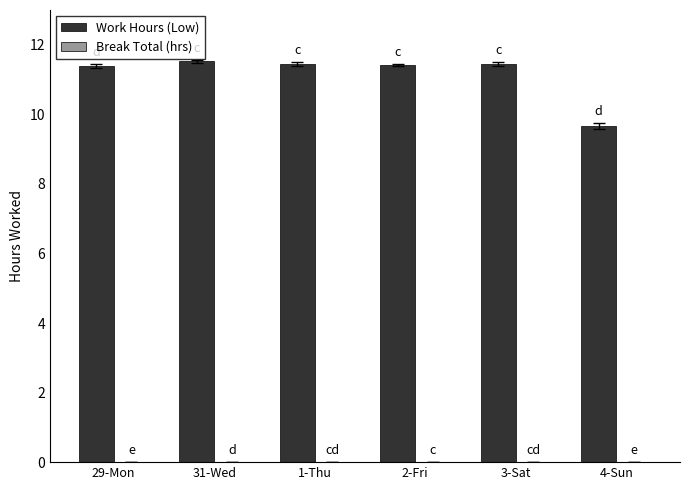

What is the label of the 4th bar from the right?

1-Thu